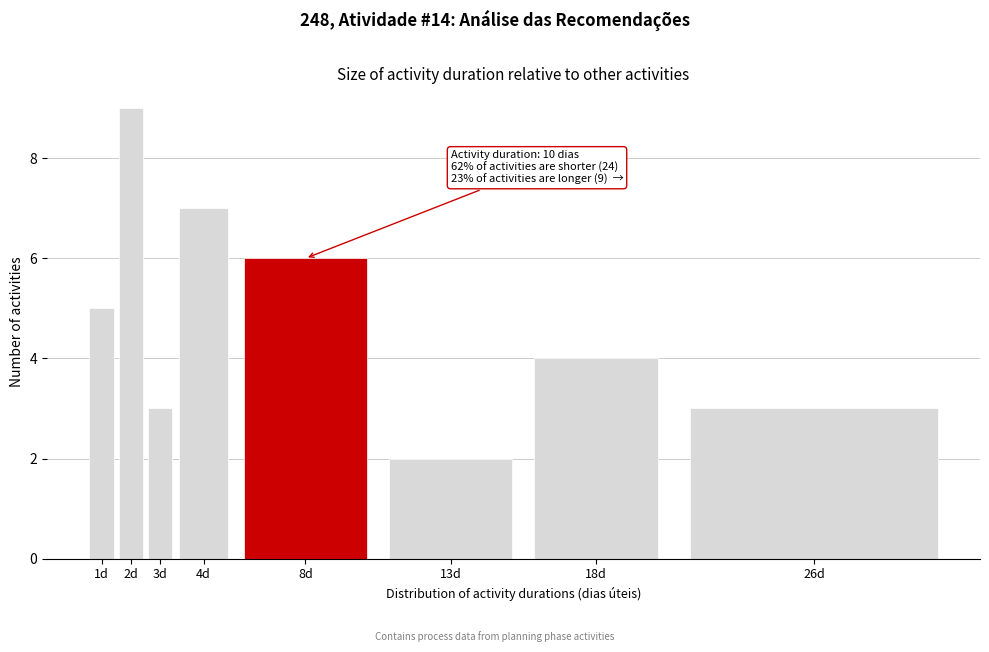

Reading left to right, transcribe all the data shown in this chart.

1d=5	2d=9	3d=3	4d=7	8d=6	13d=2	18d=4	26d=3